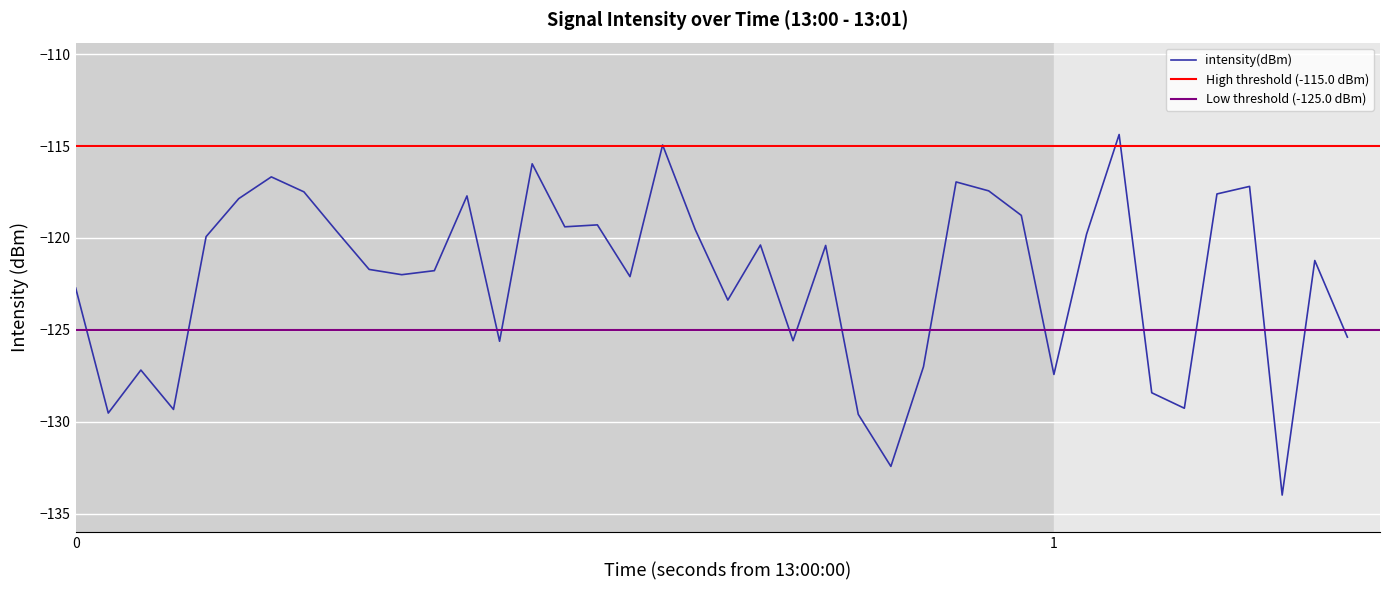

What is the minimum value for intensity(dBm)?

-134.0